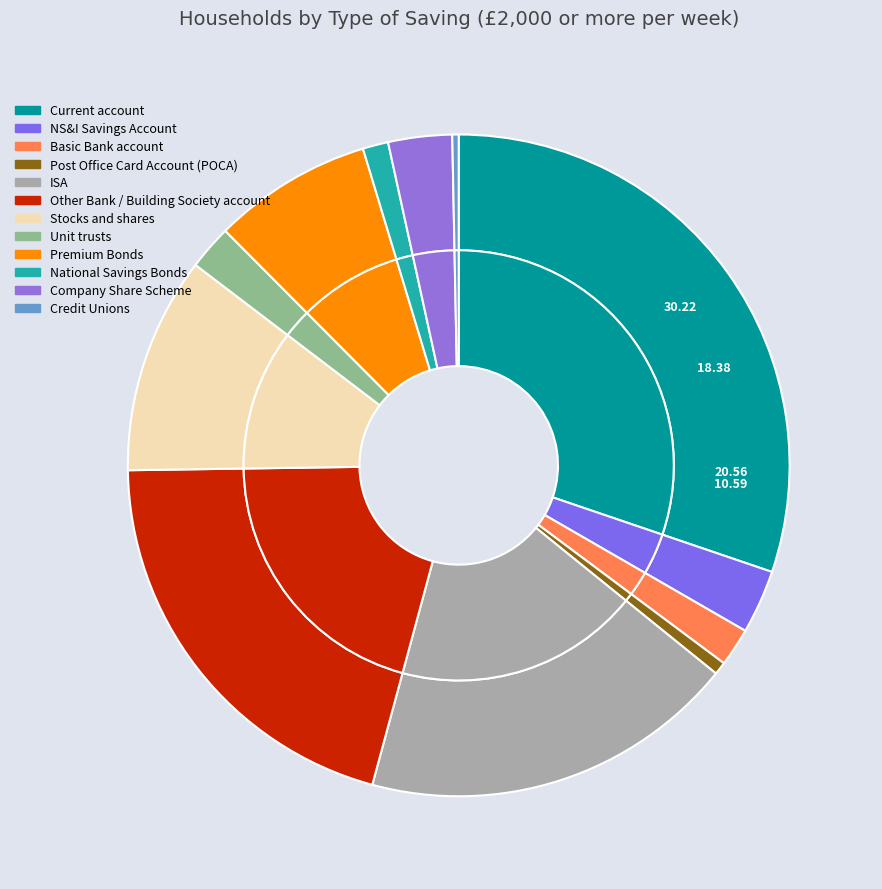

Which slice is the smallest?

Credit Unions